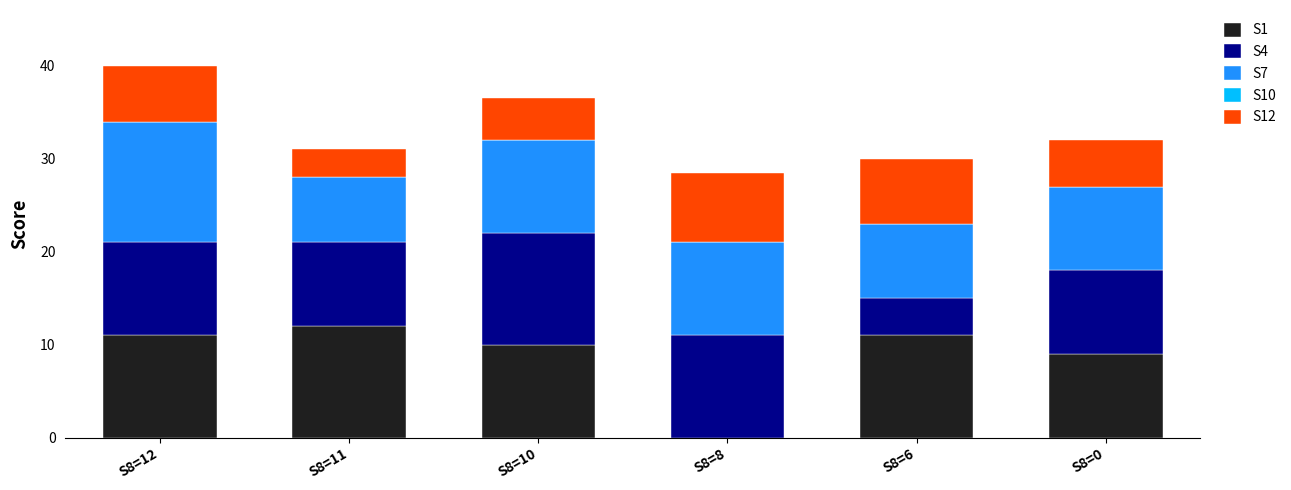

Reading left to right, what are the values for S1?

S8=12=11.0	S8=11=12.0	S8=10=10.0	S8=8=0.0	S8=6=11.0	S8=0=9.0